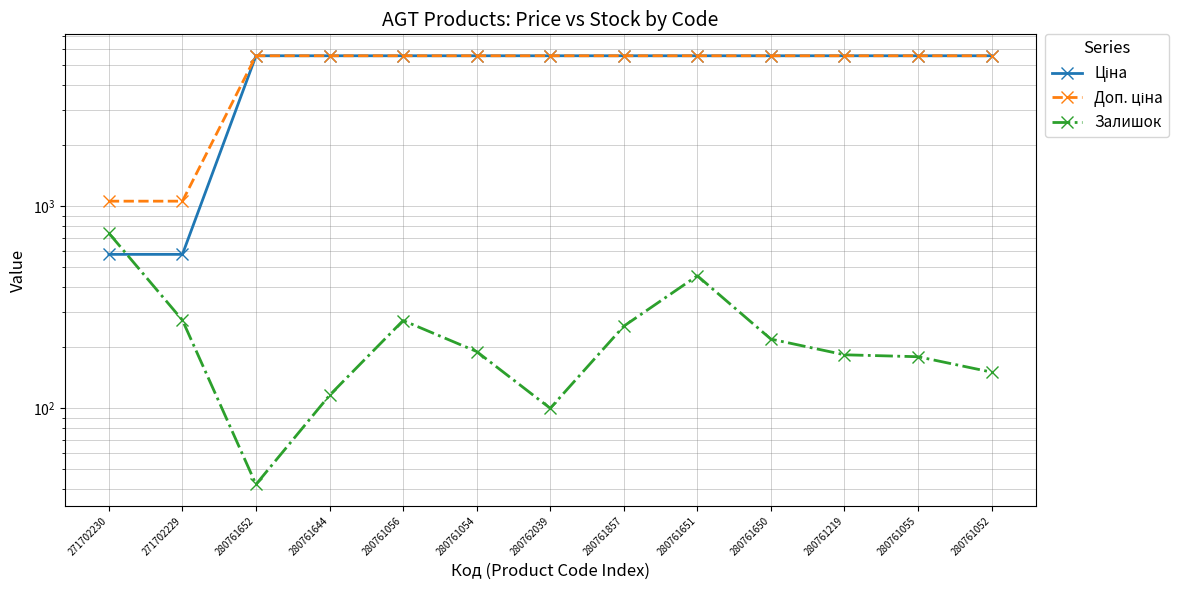

True or false: Ціна has a value of 7309.0 at 280761054.

False